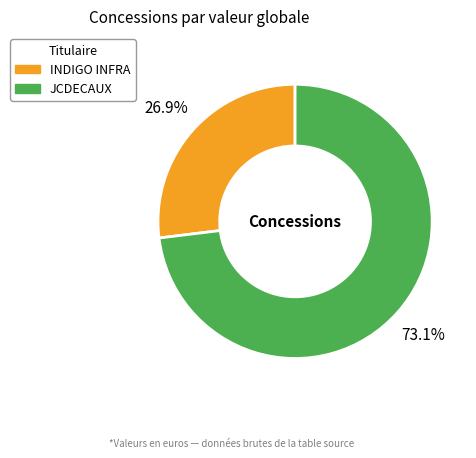

Do INDIGO INFRA and JCDECAUX together represent more than half of the pie?

Yes